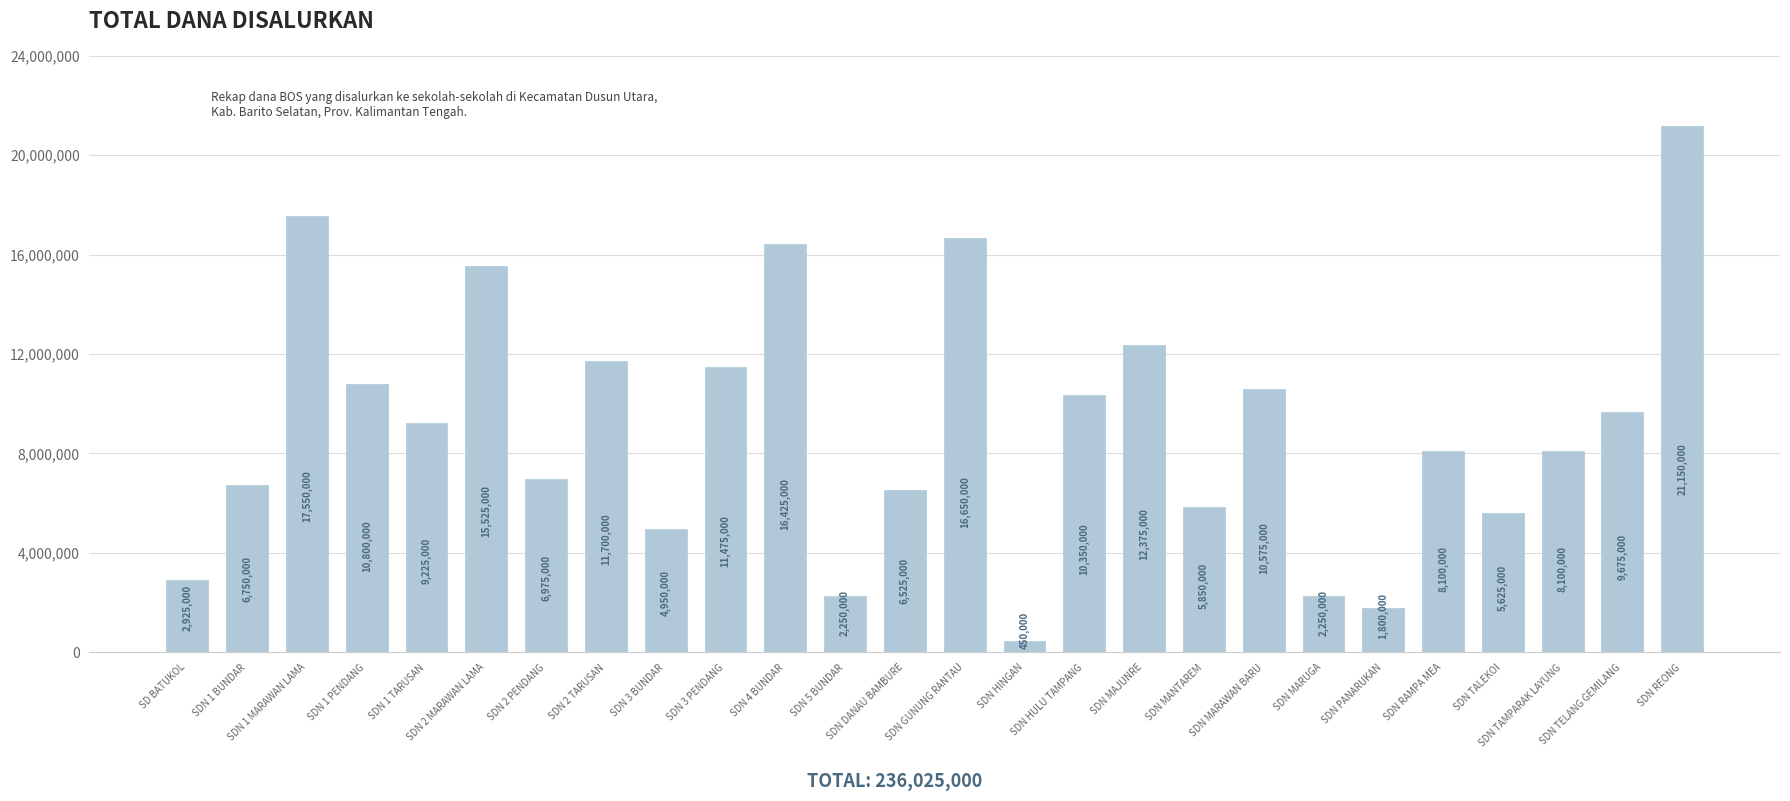

What is the approximate value at SDN HULU TAMPANG, to the nearest 50?

10350000